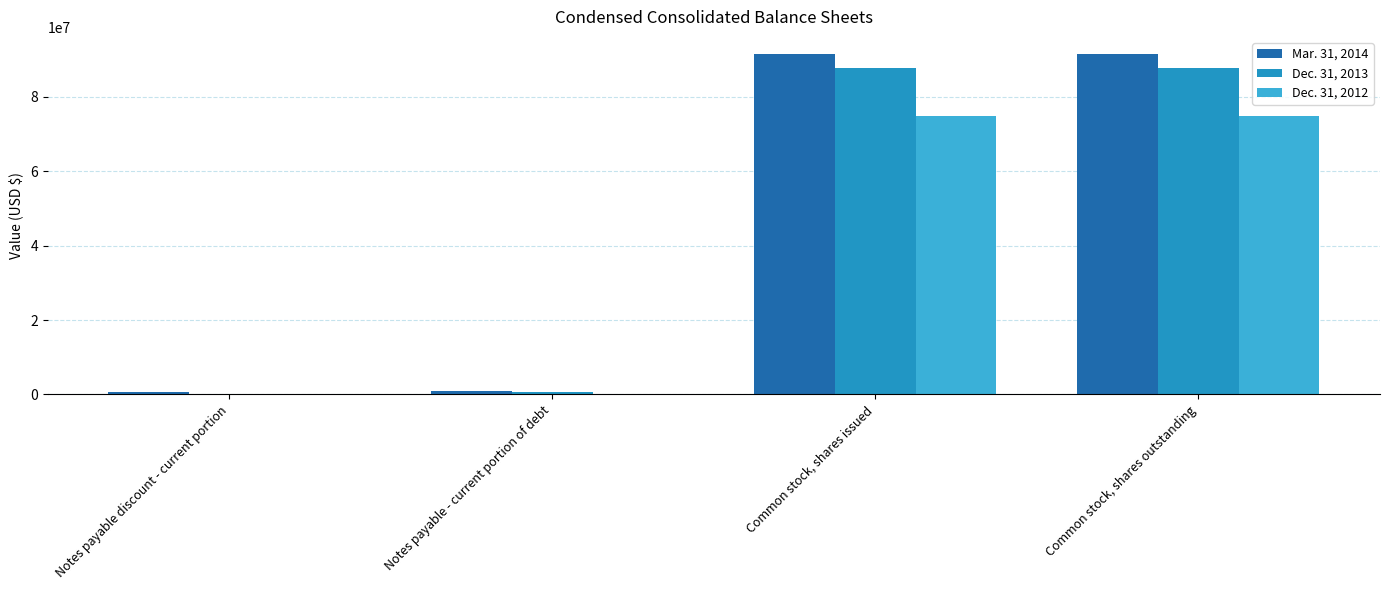

What is the sum of all Dec. 31, 2013 values?

176399587